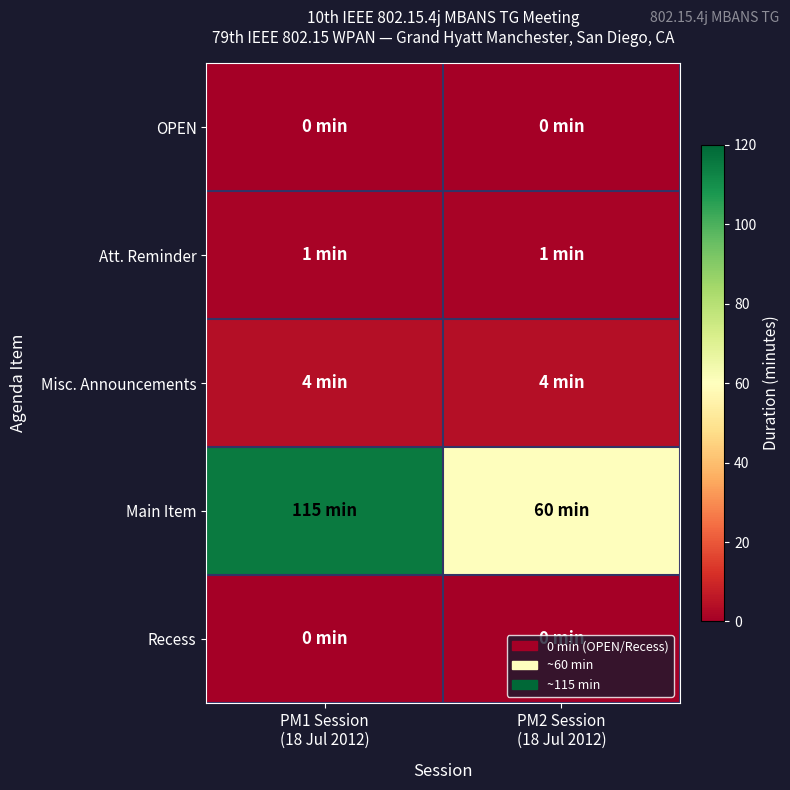

Count the number of data series in this chart.

5